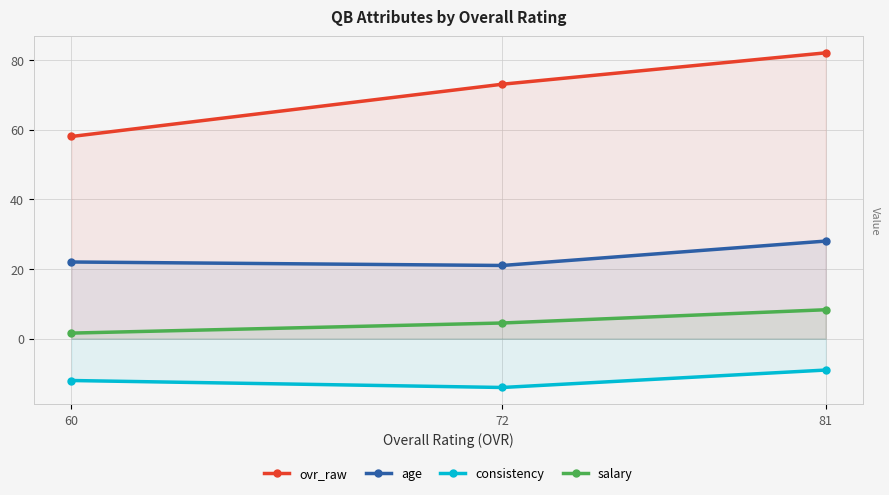

Which series has the widest spread of values?

ovr_raw